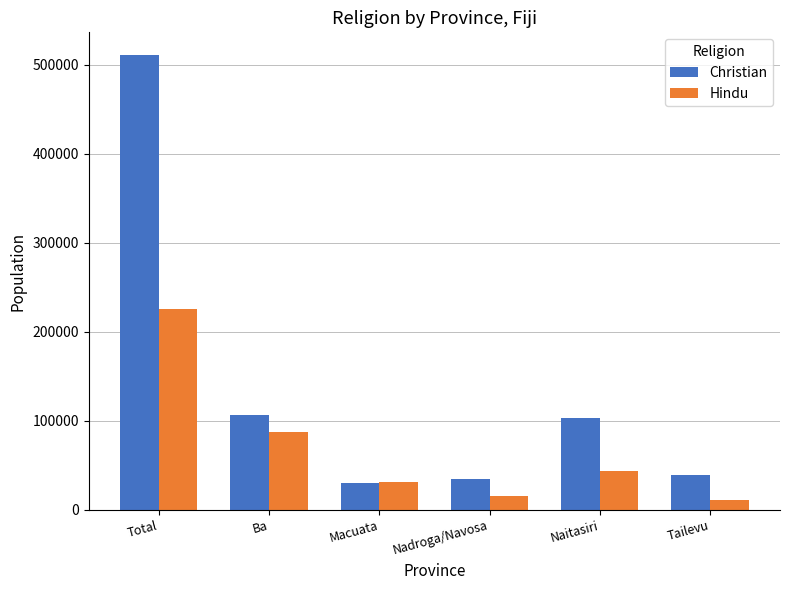

Rank the series by their average value, from lowest to highest.

Hindu, Christian